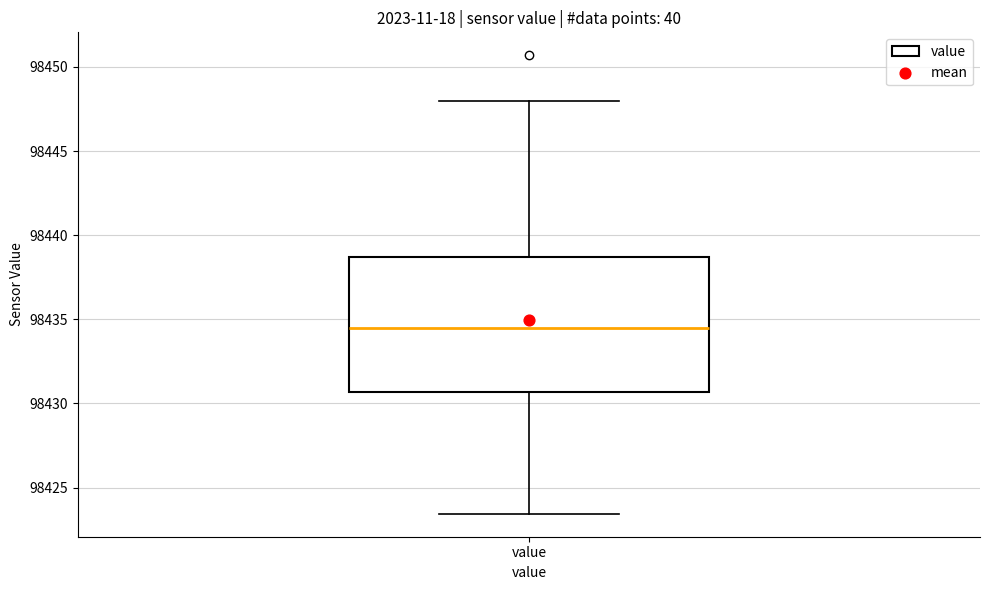

Transcribe this box plot: give where the median line is, the range the box spans, and where the two whiskers end, as read against the y-axis. The values are not printed on the chart, so give them approximately, as read against the axis.

median 98434.5, box 98430.5 to 98438.5, whiskers 98423.5 to 98448.0